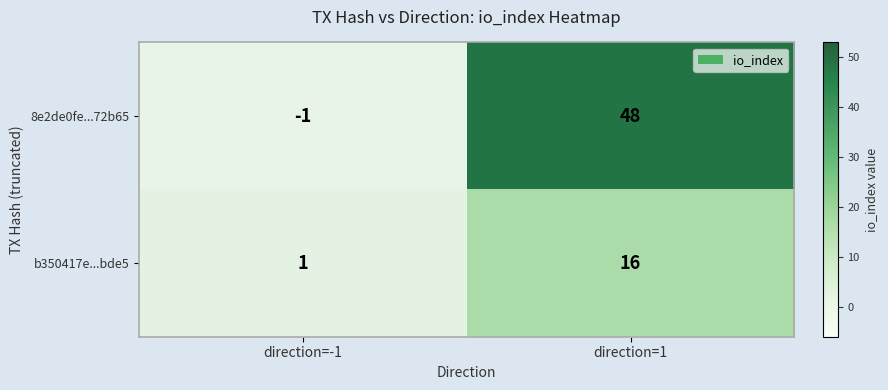

Is it true that b350417e...bde5 equals 16 at direction=1?

True